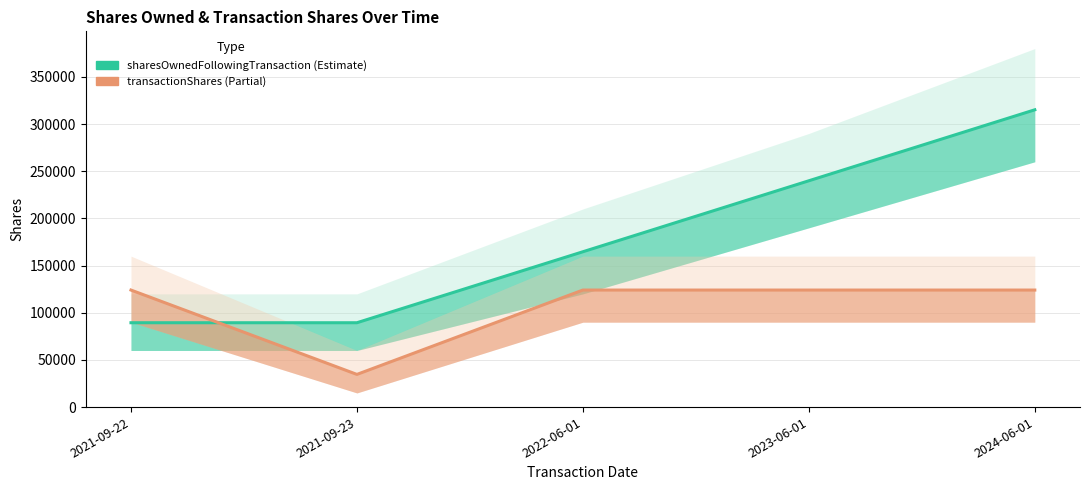

Does the chart display data point markers on the line(s)?

No